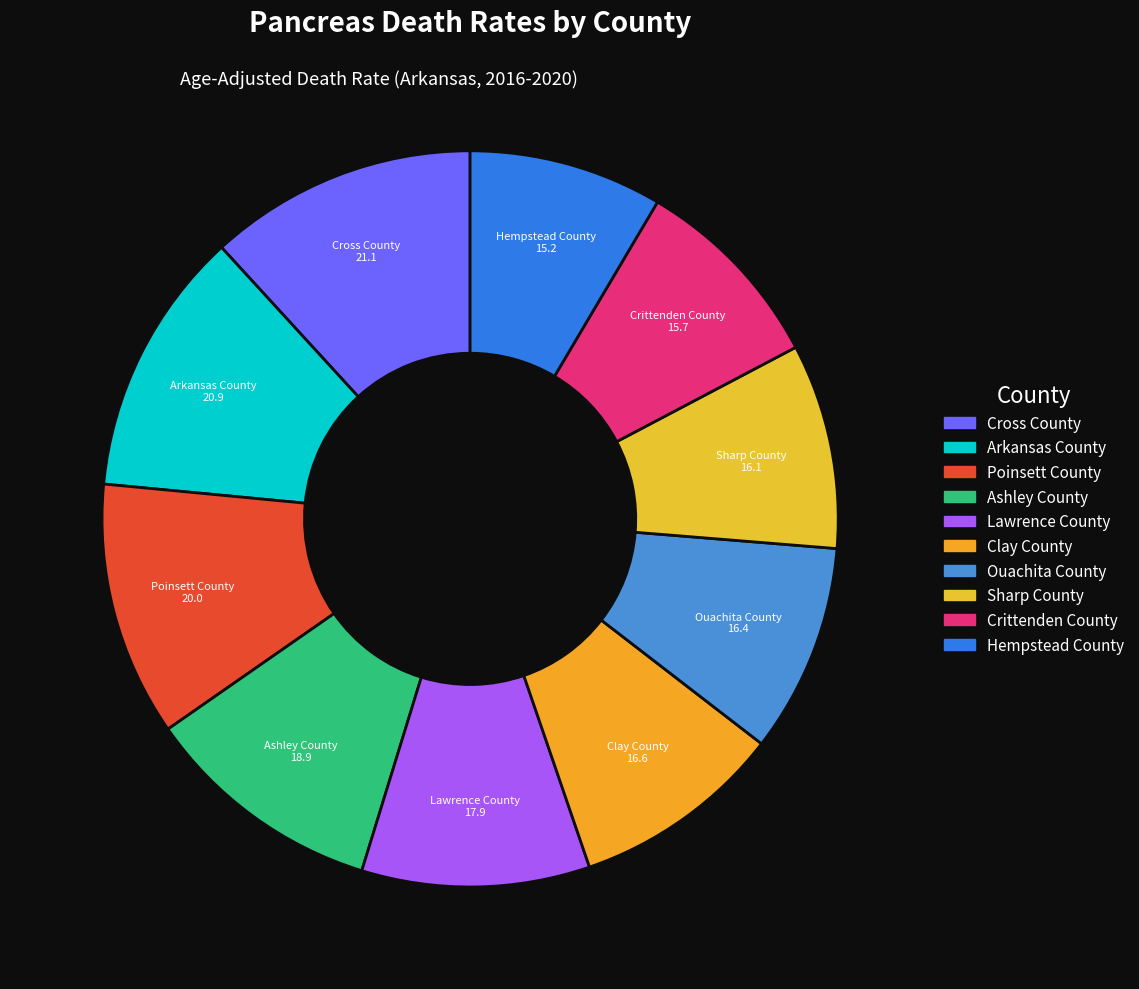

The Sharp County slice represents 9% of the pie. True or false?

True